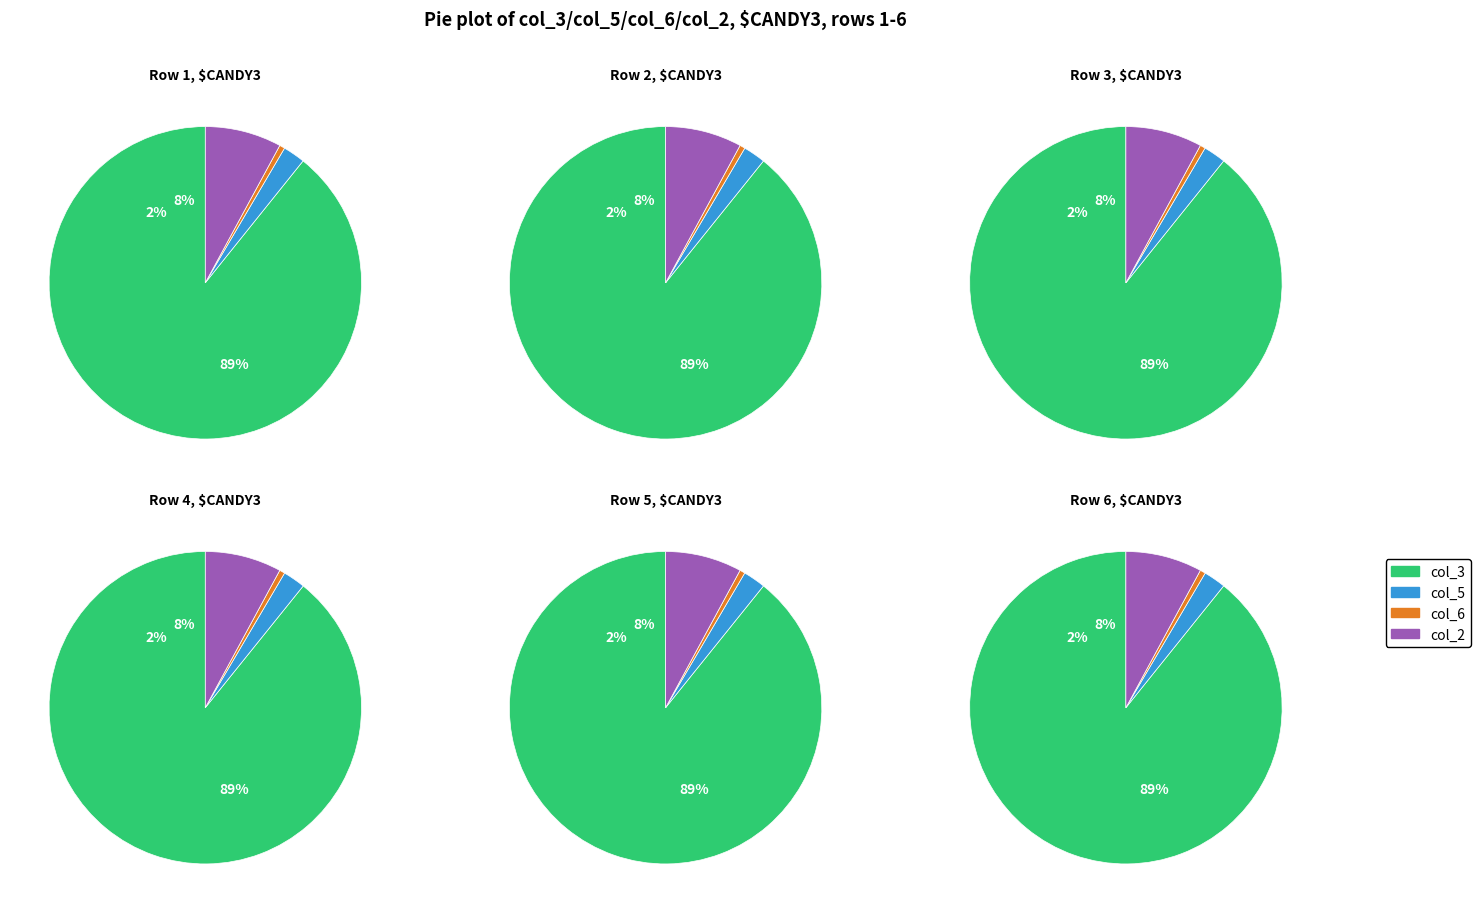

Does Row 6 account for over 50% of the chart?

No